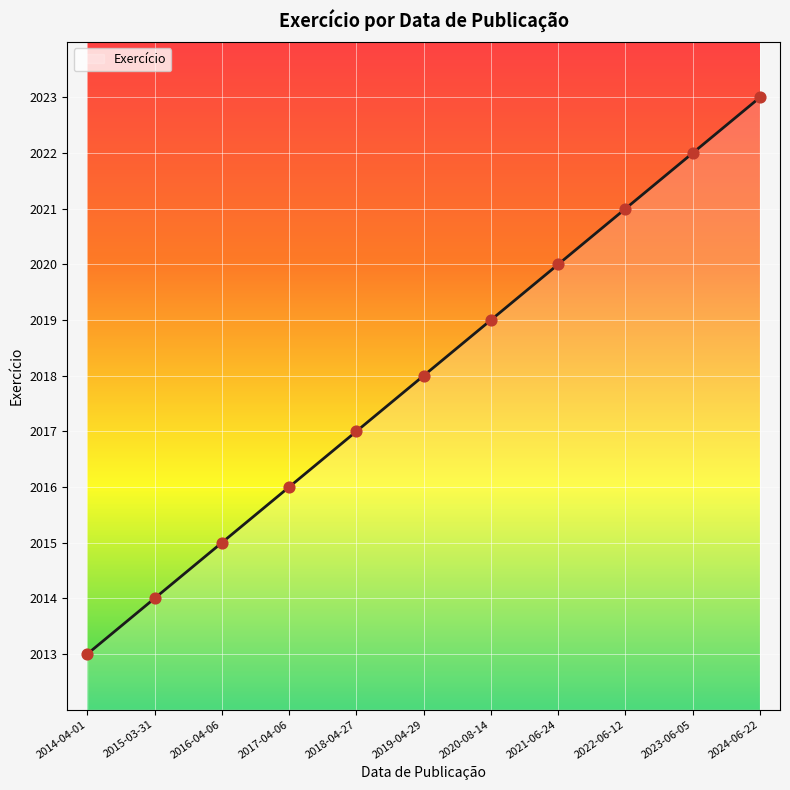

Which has a higher value, 2020-08-14 or 2021-06-24?

2021-06-24